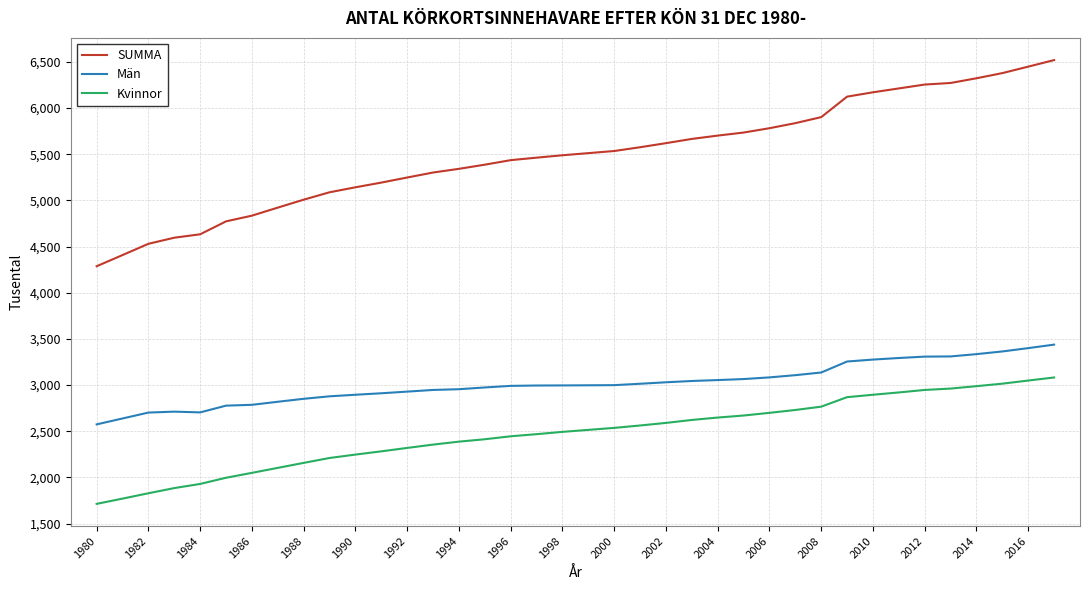

What is the lowest value of the Kvinnor series?

1713